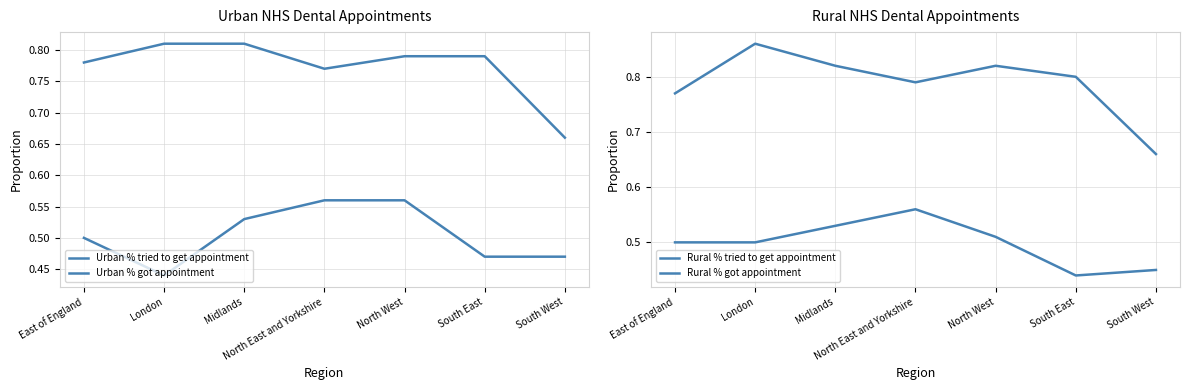

What is the sum of all Rural % tried to get appointment values?

3.5